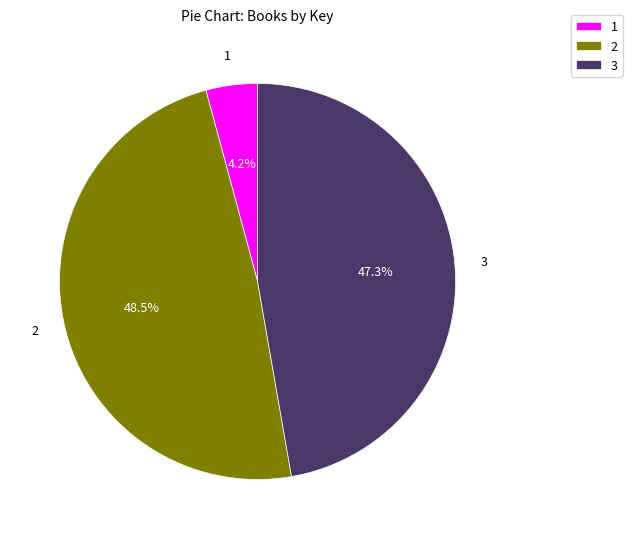

Approximately how many times larger is the value at 3 compared to 2?

1.0